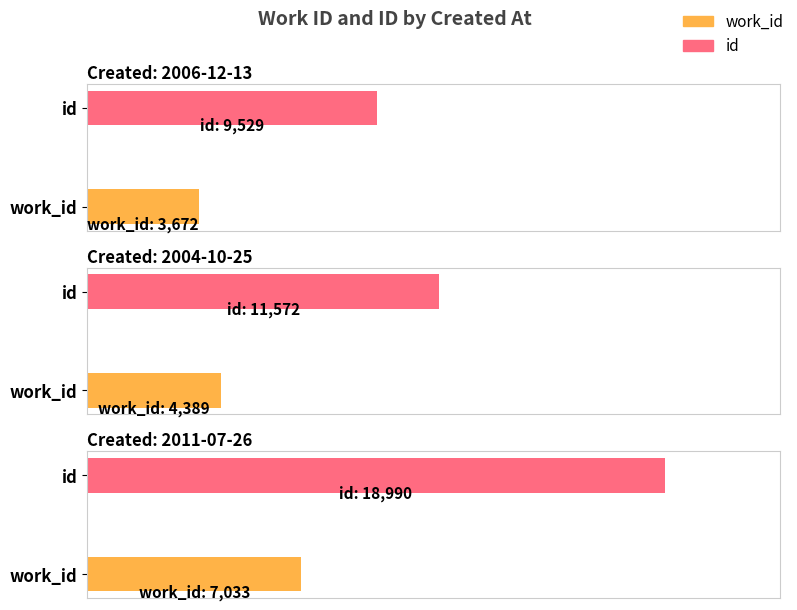

Which series has the widest spread of values?

id